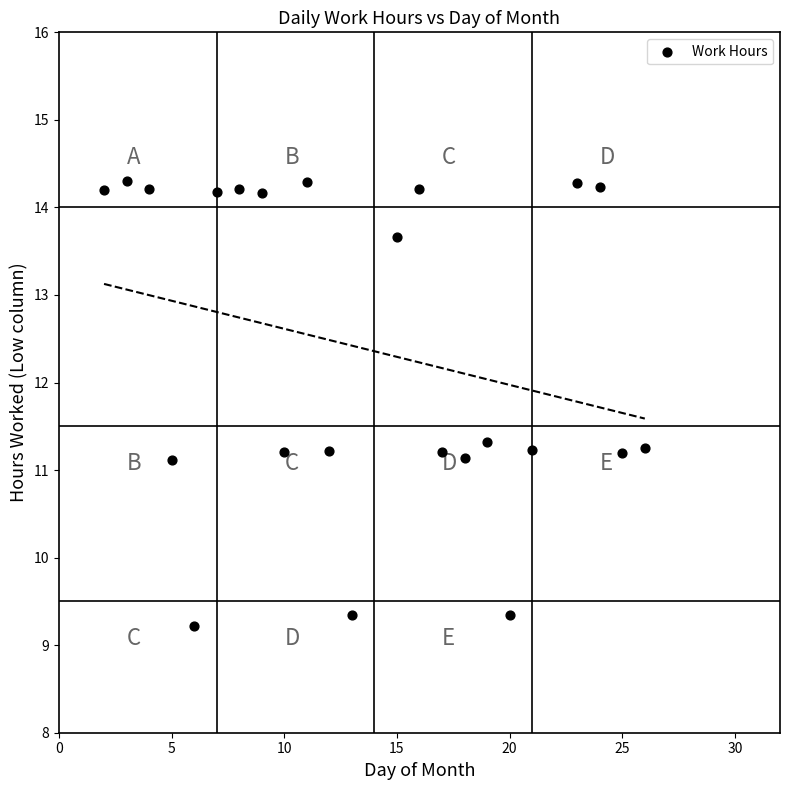

What is the range of X values (max minus min)?

24.0